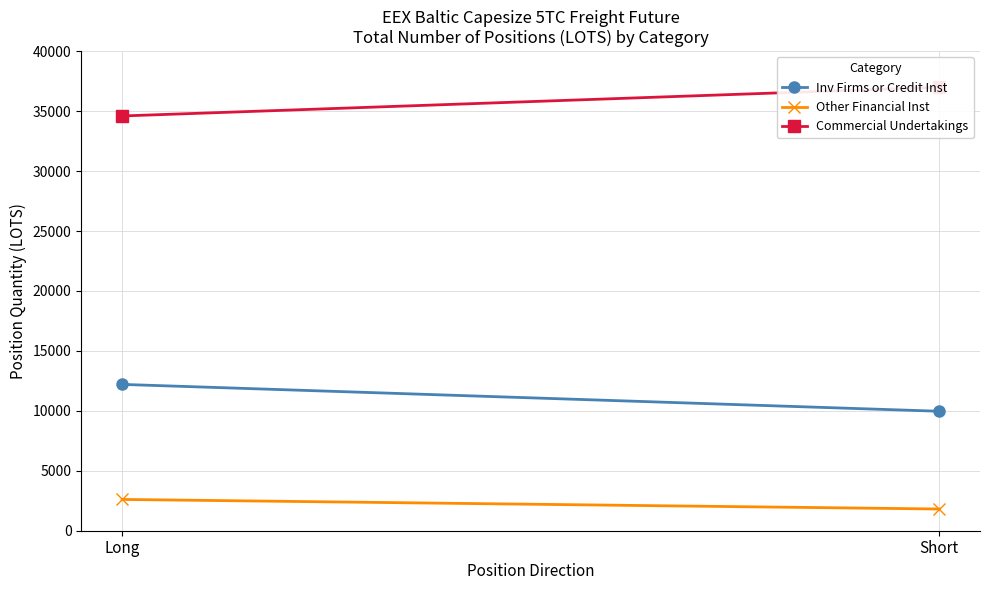

What is the value of the Commercial Undertakings point at the 1st from the left?

34597.1